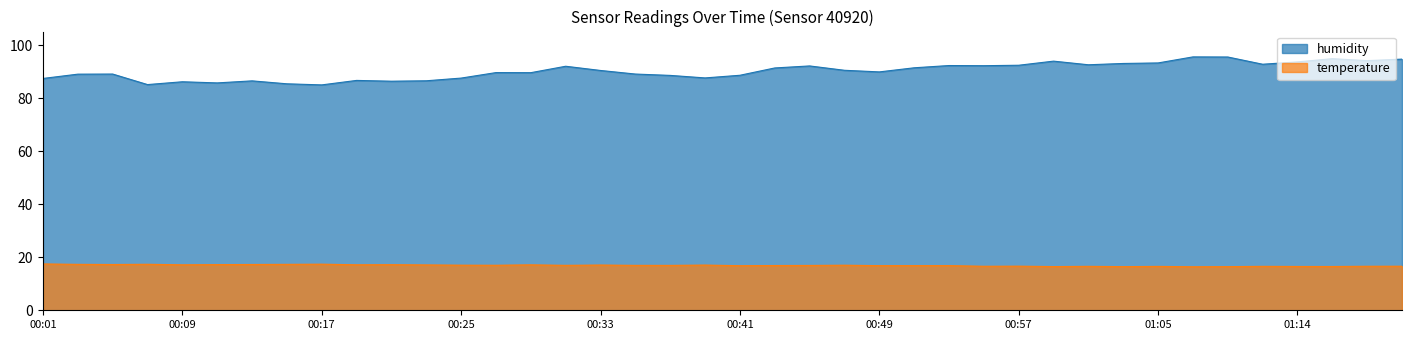

Reading left to right, list all the values displayed in this chart.

humidity: 87.4	89.0	89.1	85.1	86.2	85.8	86.5	85.4	85.0	86.7	86.4	86.5	87.6	89.6	89.6	92.0	90.4	89.1	88.6	87.6	88.6	91.4	92.2	90.5	89.9	91.5	92.3	92.2	92.4	94.0	92.6	93.1	93.3	95.6	95.5	92.8	93.7	94.9	94.2	94.7
temperature: 17.5	17.3	17.3	17.4	17.1	17.2	17.3	17.3	17.4	17.1	17.2	17.1	17.0	17.0	17.1	16.9	17.1	16.9	16.9	17.1	16.8	16.9	16.9	17.0	16.8	16.8	16.8	16.6	16.6	16.5	16.6	16.5	16.6	16.4	16.5	16.6	16.5	16.5	16.6	16.6